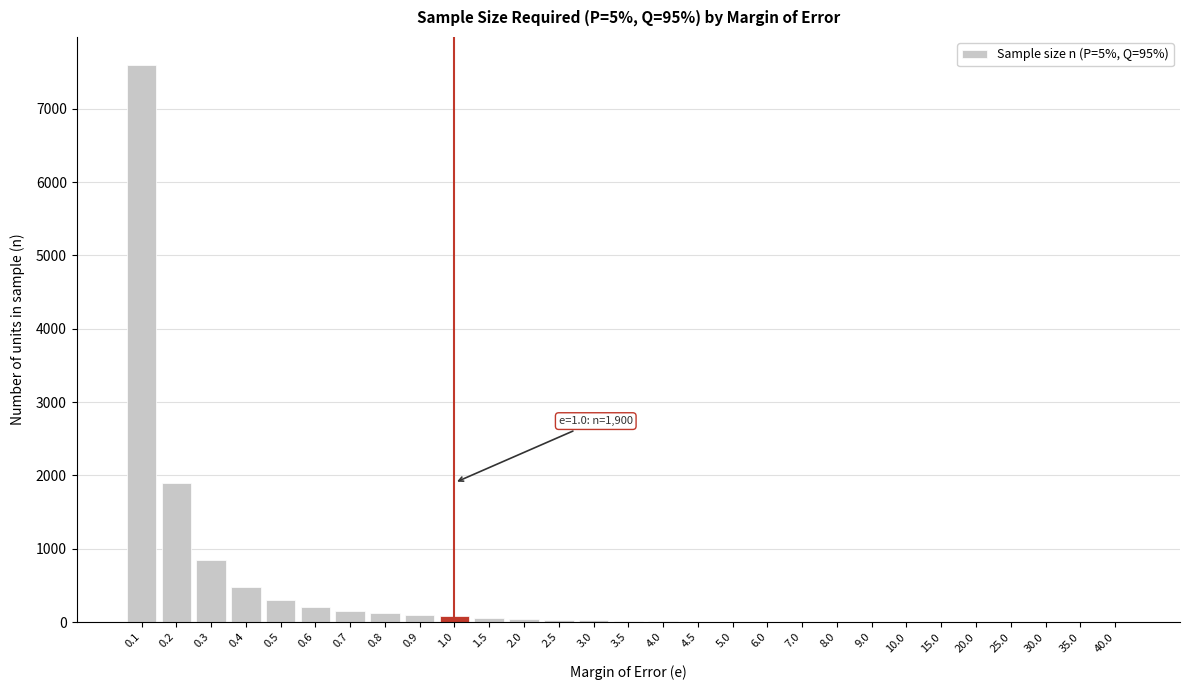

What is the sum of all values?

11965.3